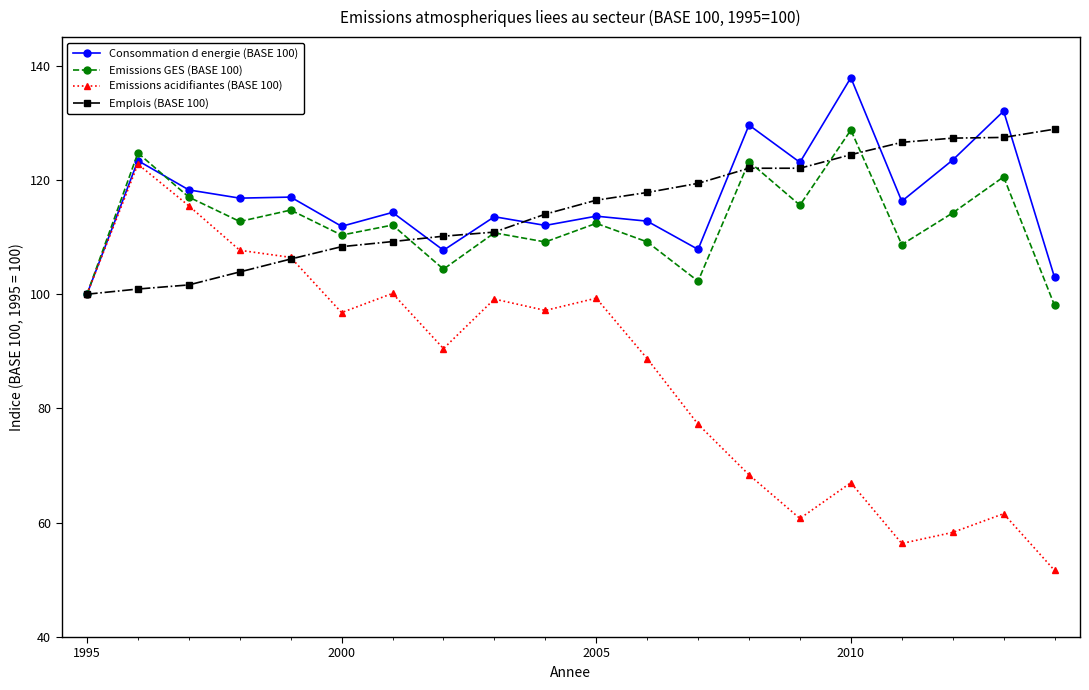

How many categories are shown in the chart?

20